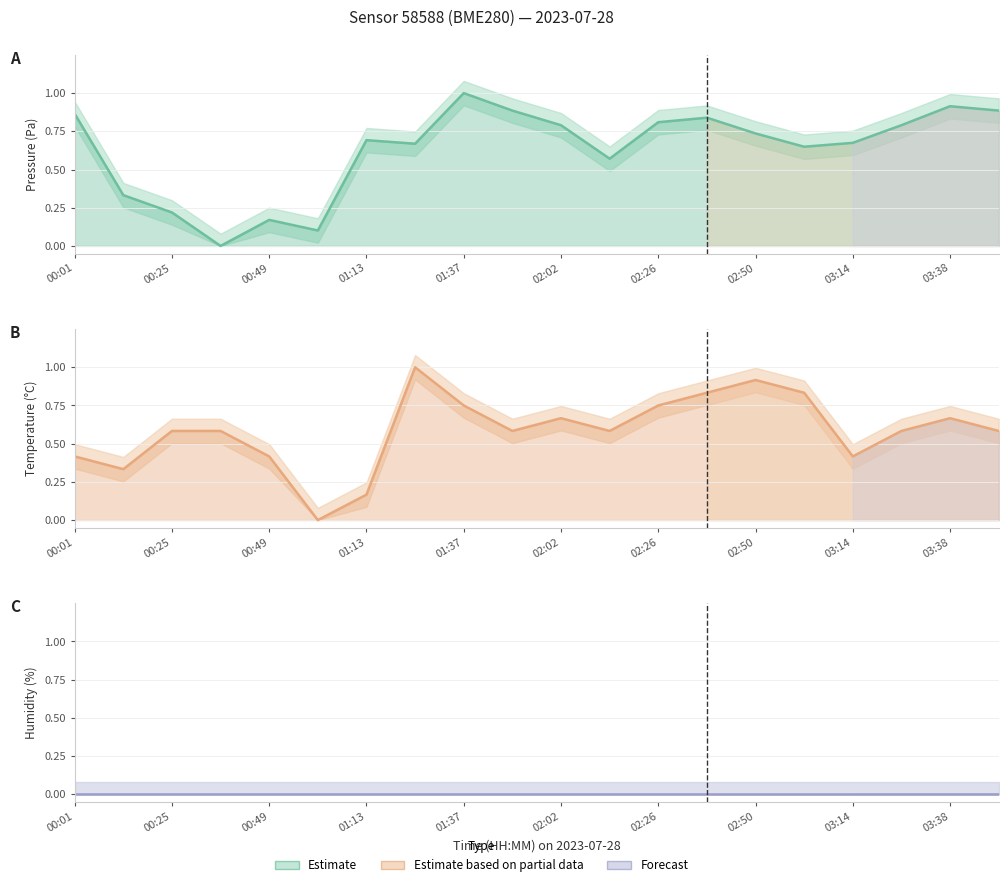

Rank the categories by Humidity line value from lowest to highest.

00:01, 00:25, 00:49, 01:13, 01:37, 02:02, 02:26, 02:50, 03:14, 03:38, 10, 11, 12, 13, 14, 15, 16, 17, 18, 19